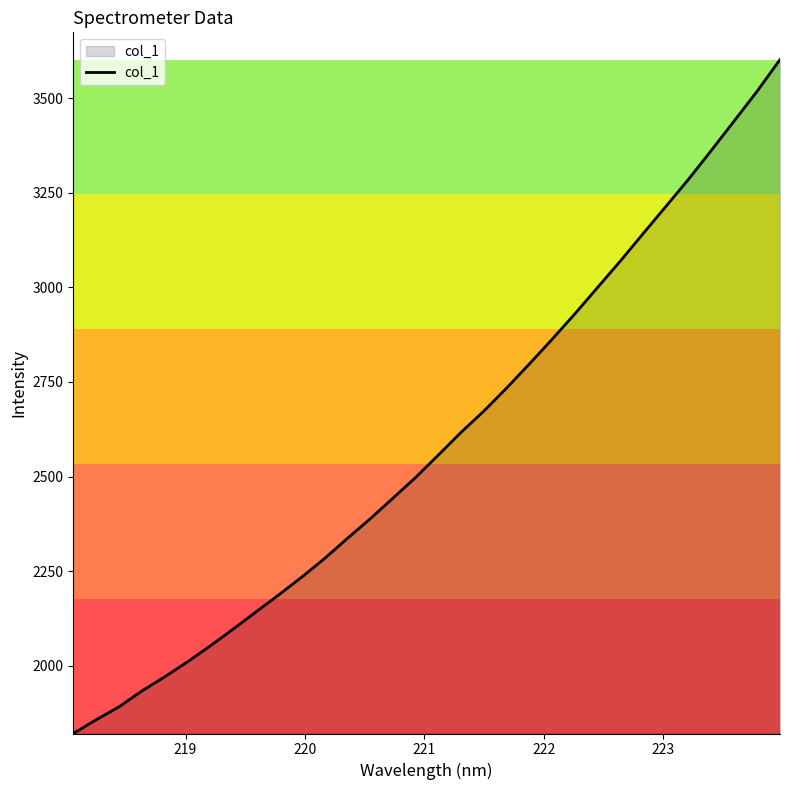

What is the smallest value displayed?

1820.7